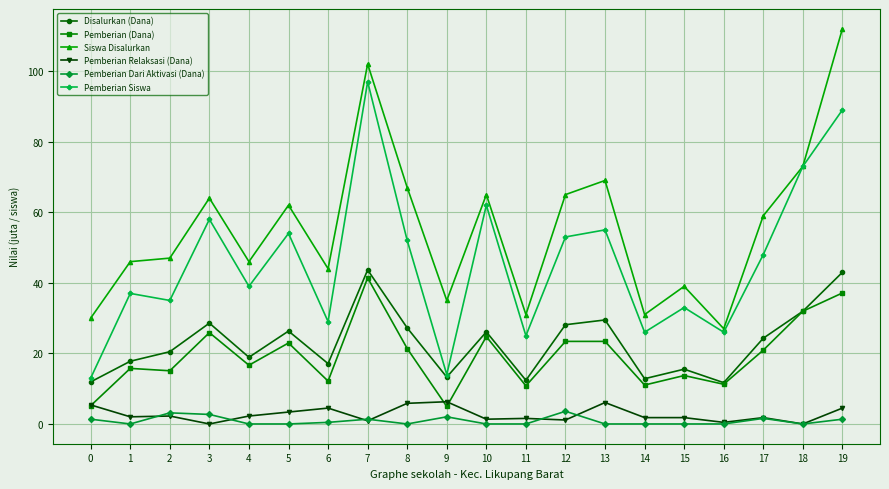

Is it true that Siswa Disalurkan equals 27.0 at 16?

True